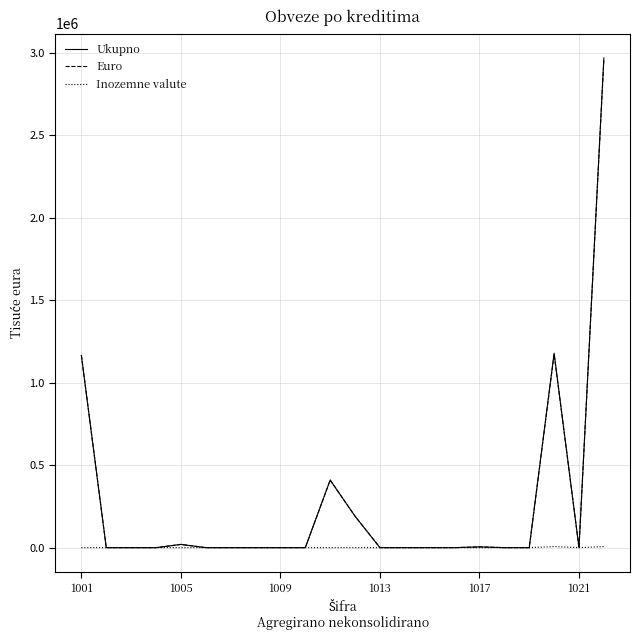

What is the maximum value shown in the chart?

2967992